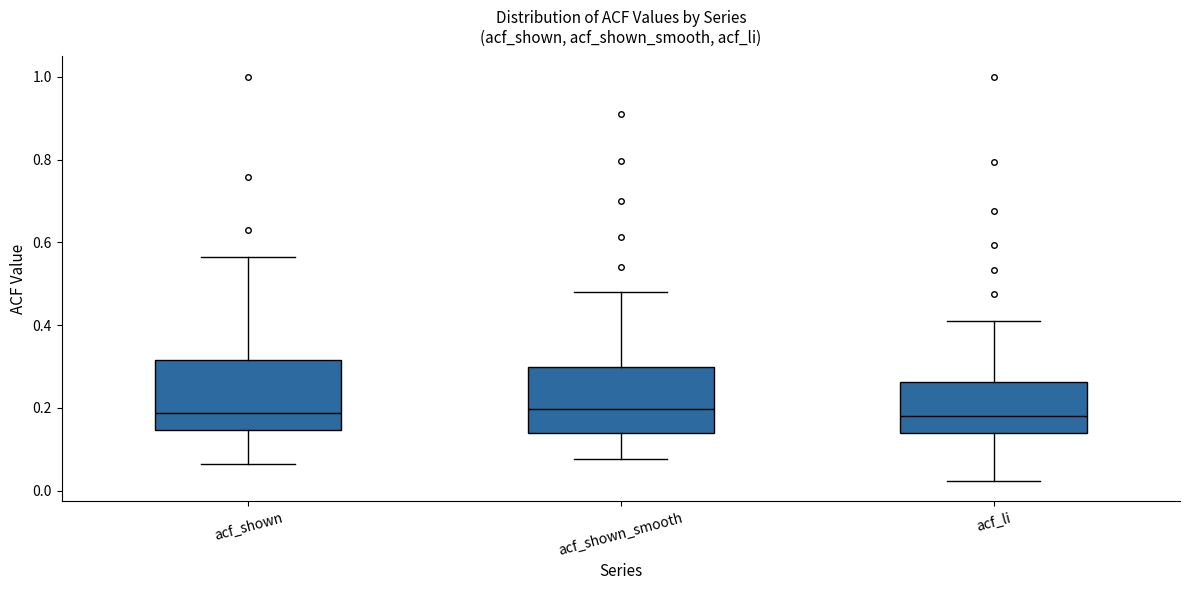

Reading left to right, read every box against the y-axis: the position of its median line, the range the box covers, and the ends of its whiskers. The values are not printed on the chart, so give them approximately, as read against the axis.

acf_shown: median 0.18, box 0.14 to 0.32, whiskers 0.06 to 0.56
acf_shown_smooth: median 0.20, box 0.14 to 0.30, whiskers 0.08 to 0.48
acf_li: median 0.18, box 0.14 to 0.26, whiskers 0.02 to 0.40